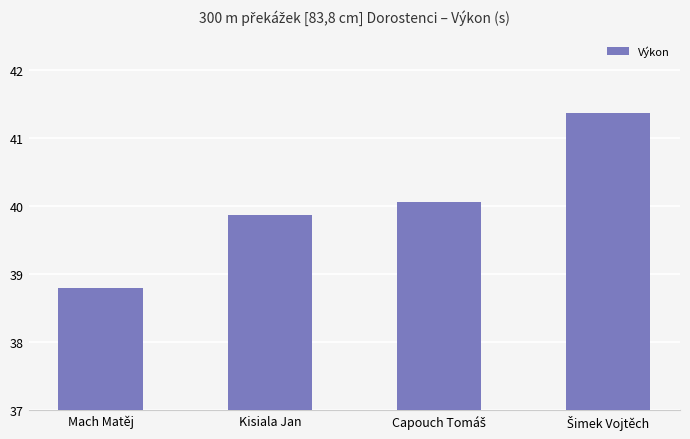

What position from the left is Mach Matěj?

1